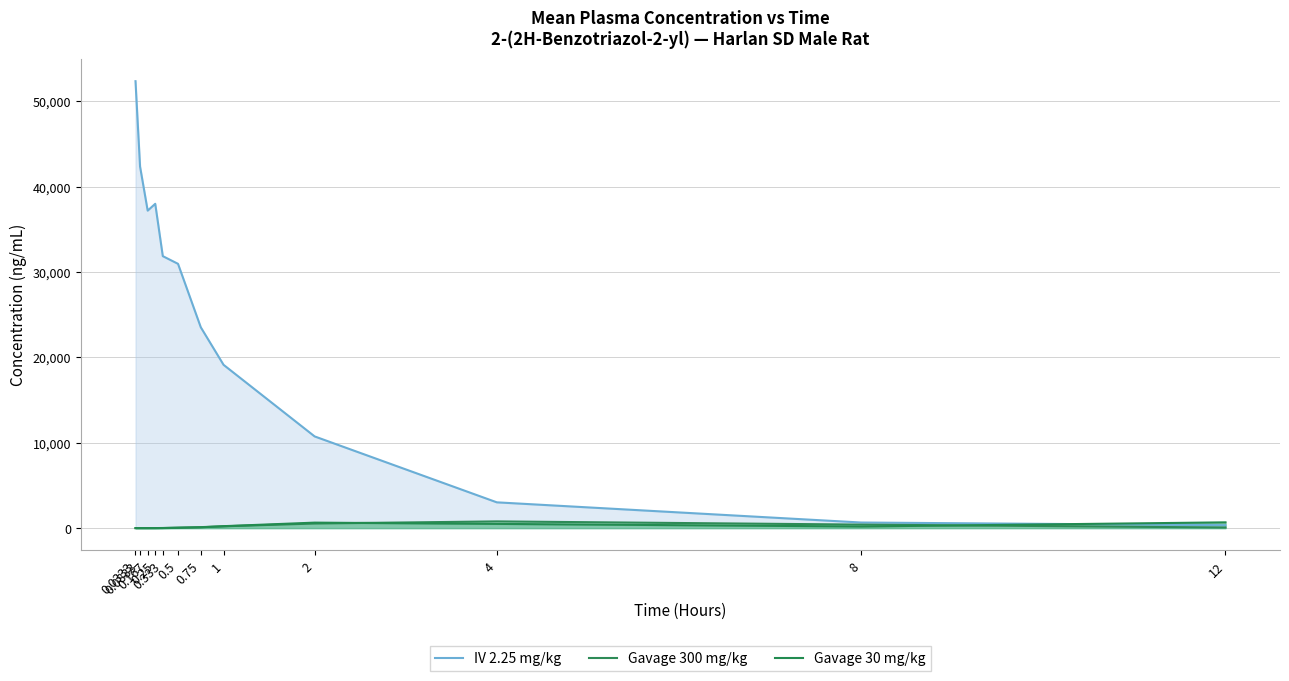

Rank the series at 4 from highest to lowest value.

IV 2.25 mg/kg, Gavage 300 mg/kg, Gavage 30 mg/kg